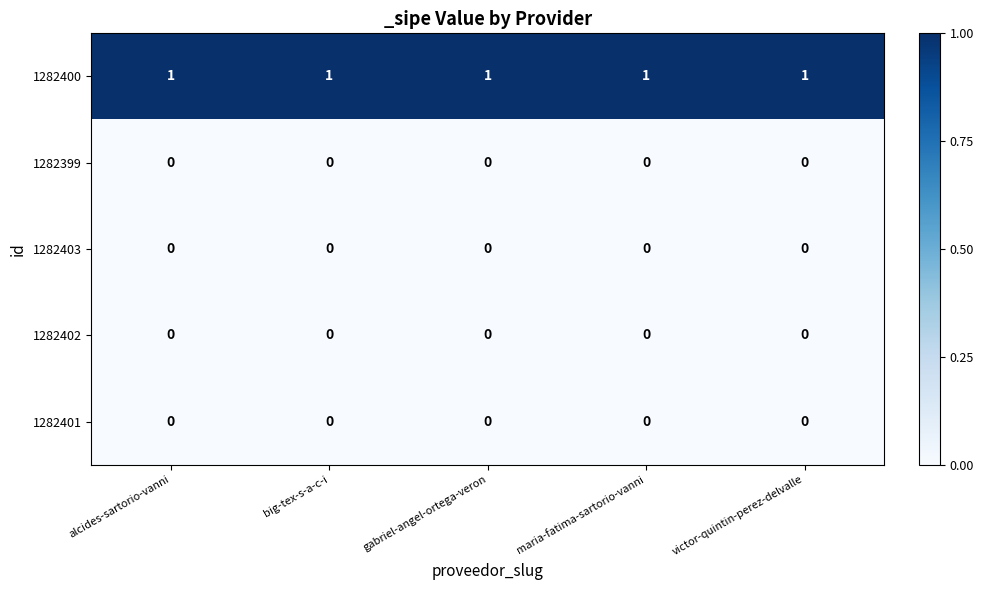

The value of 1282401 at gabriel-angel-ortega-veron is 0. True or false?

True